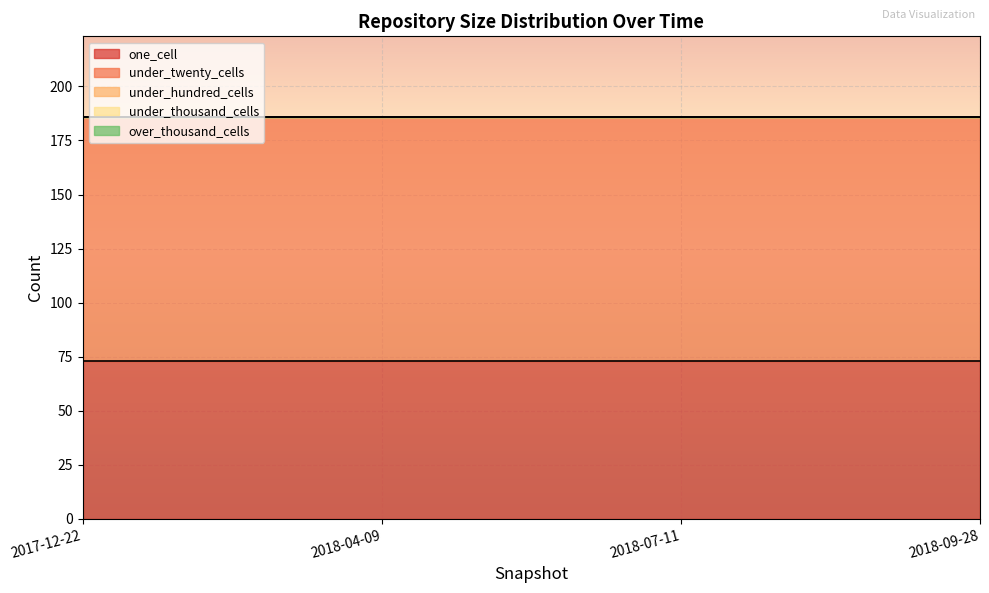

List the labels in order of one_cell value, largest first.

2017-12-22, 2018-04-09, 2018-07-11, 2018-09-28